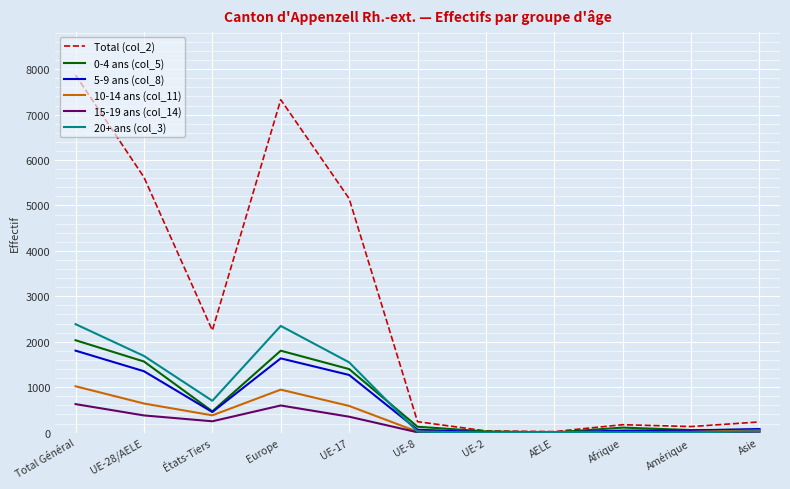

At which label does 10-14 ans (col_11) first exceed 48?

Total Général